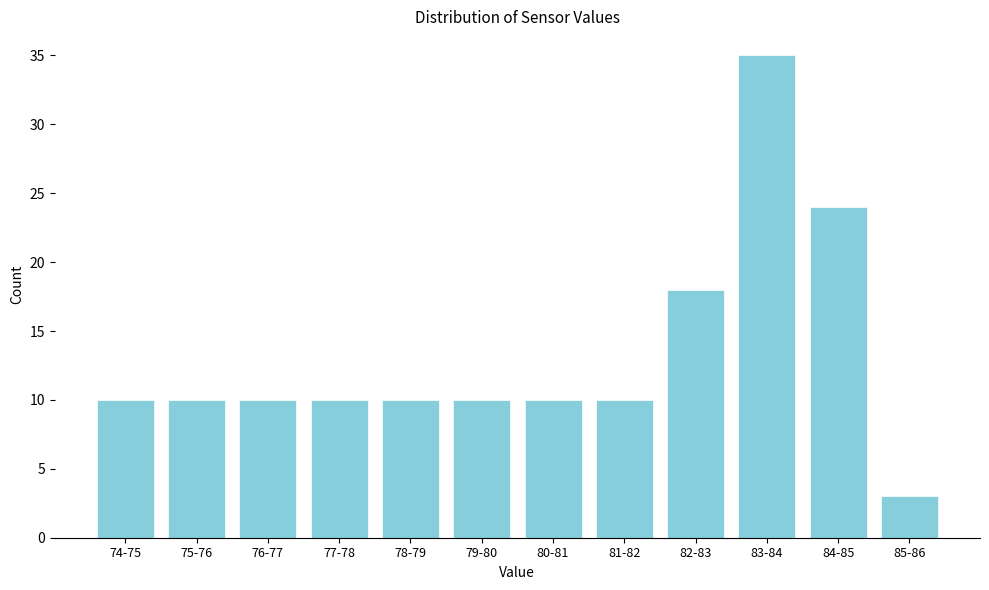

Reading right to left, extract all data points from this chart.

85-86=3	84-85=24	83-84=35	82-83=18	81-82=10	80-81=10	79-80=10	78-79=10	77-78=10	76-77=10	75-76=10	74-75=10